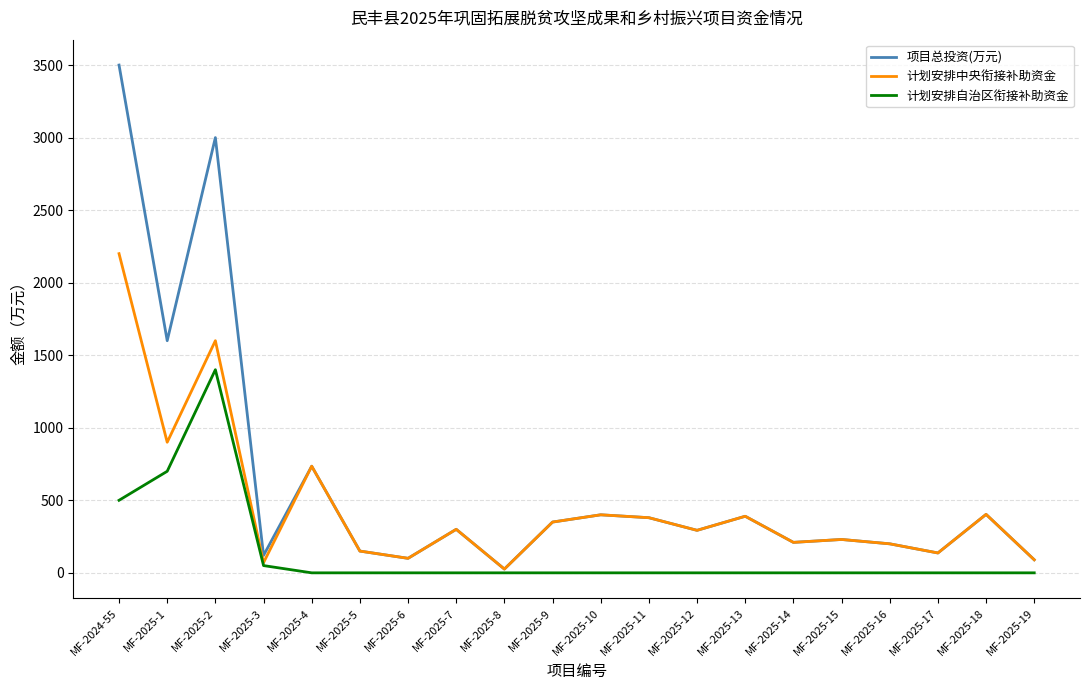

Which series has the largest total across all categories?

项目总投资(万元)